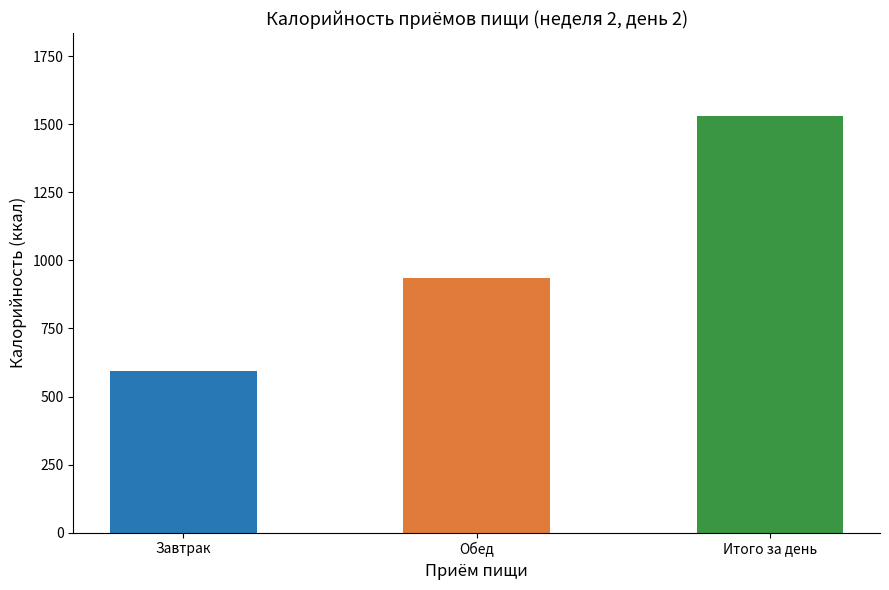

What is the minimum value shown in the chart?

593.5